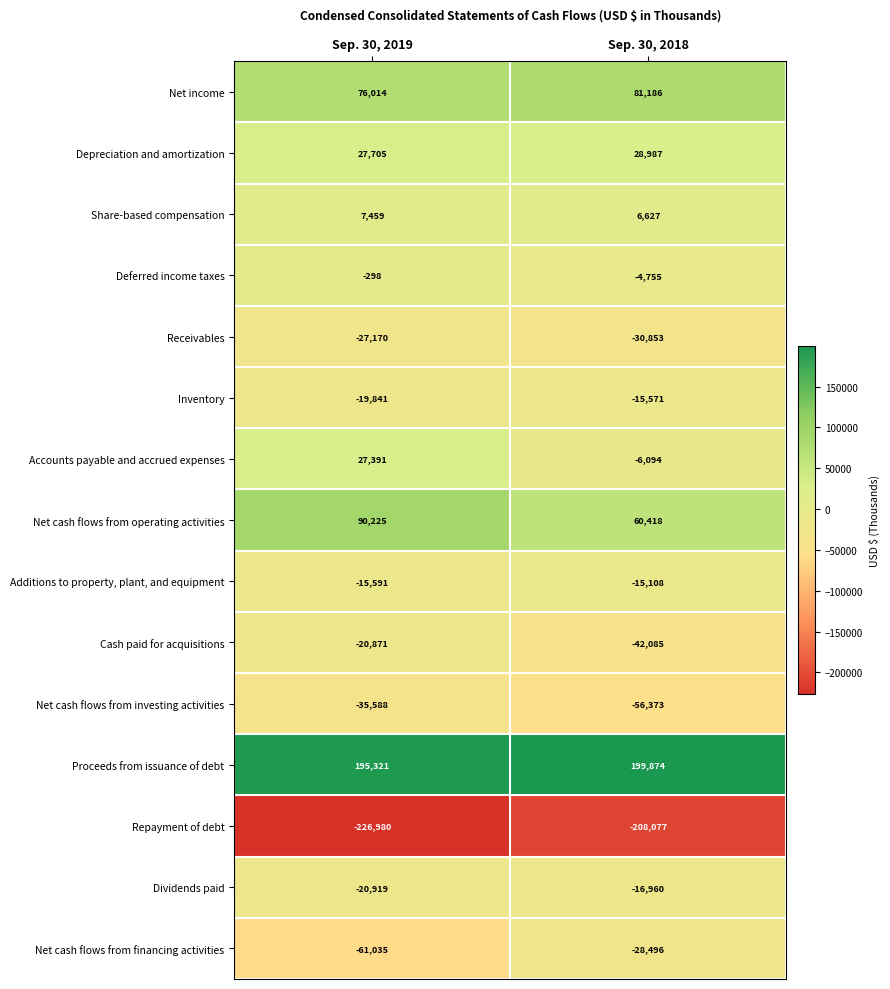

Reading left to right, what are all the values shown in this chart?

Net income: 76014	81186
Depreciation and amortization: 27705	28987
Share-based compensation: 7459	6627
Deferred income taxes: -298	-4755
Receivables: -27170	-30853
Inventory: -19841	-15571
Accounts payable and accrued expenses: 27391	-6094
Net cash flows from operating activities: 90225	60418
Additions to property, plant, and equipment: -15591	-15108
Cash paid for acquisitions: -20871	-42085
Net cash flows from investing activities: -35588	-56373
Proceeds from issuance of debt: 195321	199874
Repayment of debt: -226980	-208077
Dividends paid: -20919	-16960
Net cash flows from financing activities: -61035	-28496